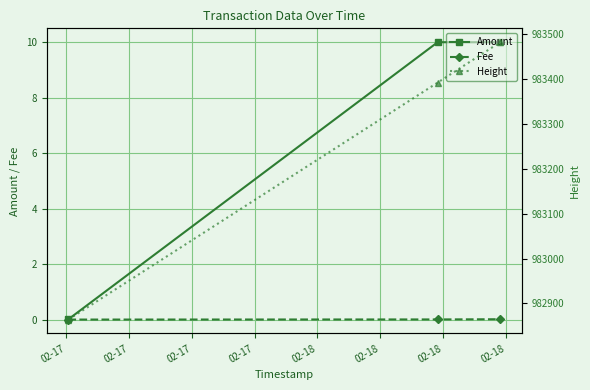

What is the value of the Amount point at the 3rd from the left?

10.0